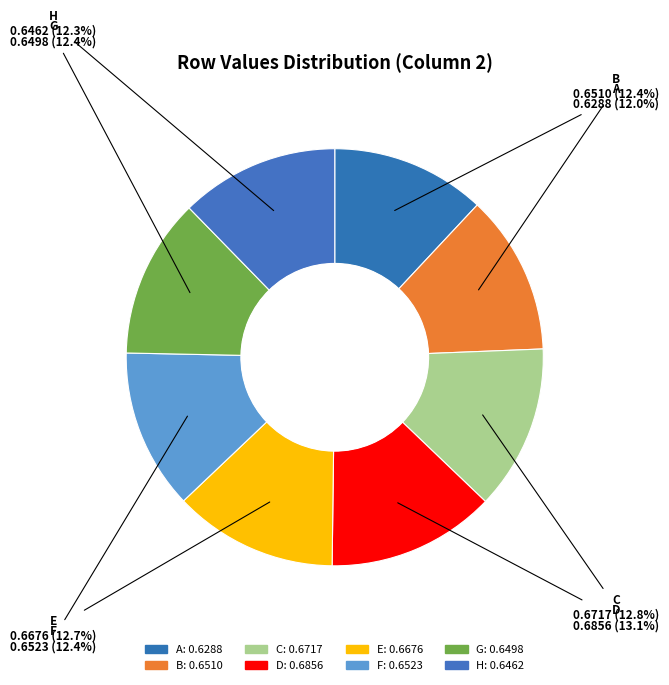

How many slices are in this pie chart?

8